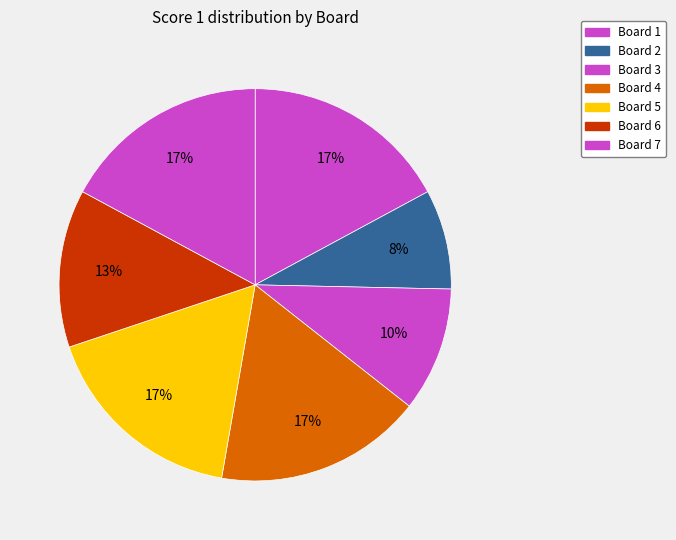

How many segments does this pie chart have?

7